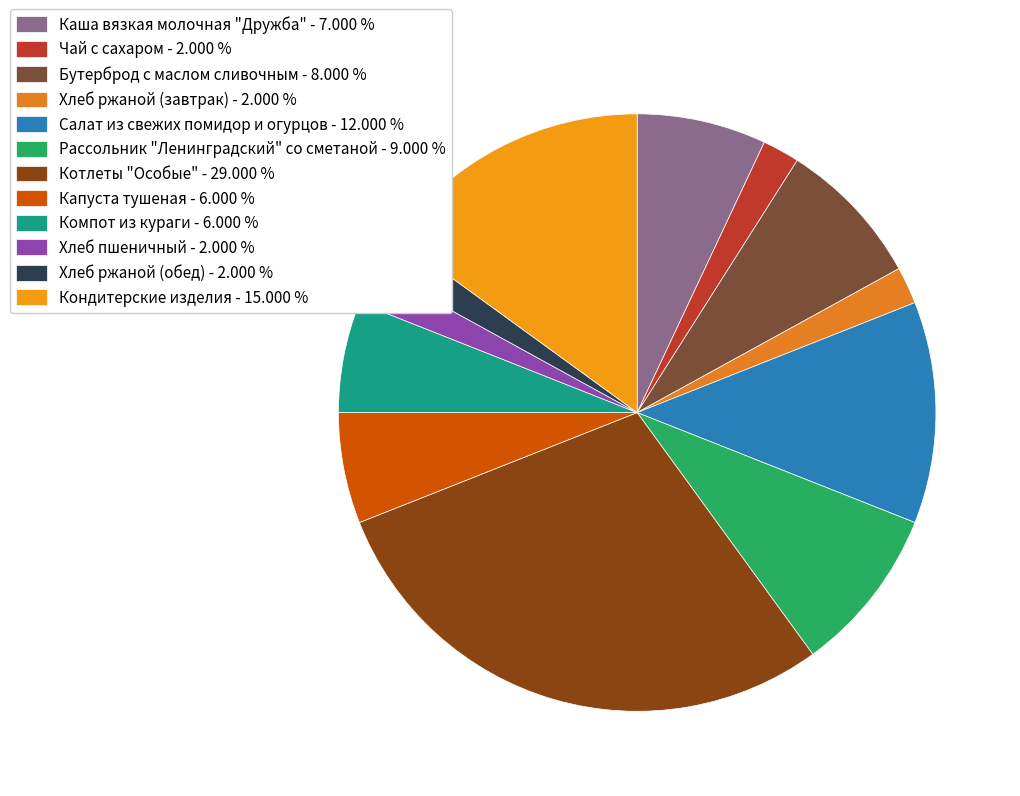

What percentage is the Салат из свежих помидор и огурцов slice, to the nearest percent?

12%